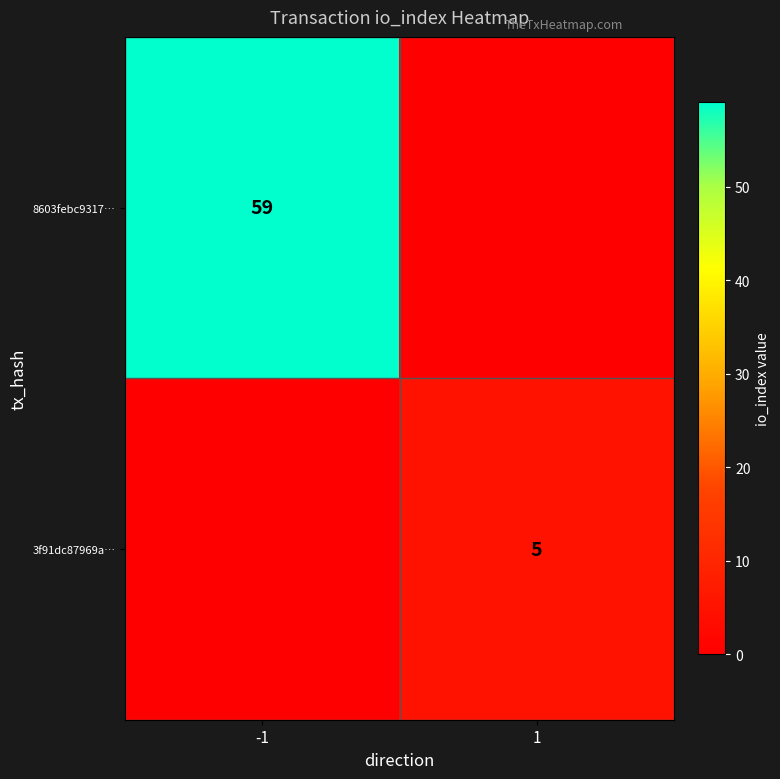

The 8603febc9317… series shows 59 at -1. True or false?

True